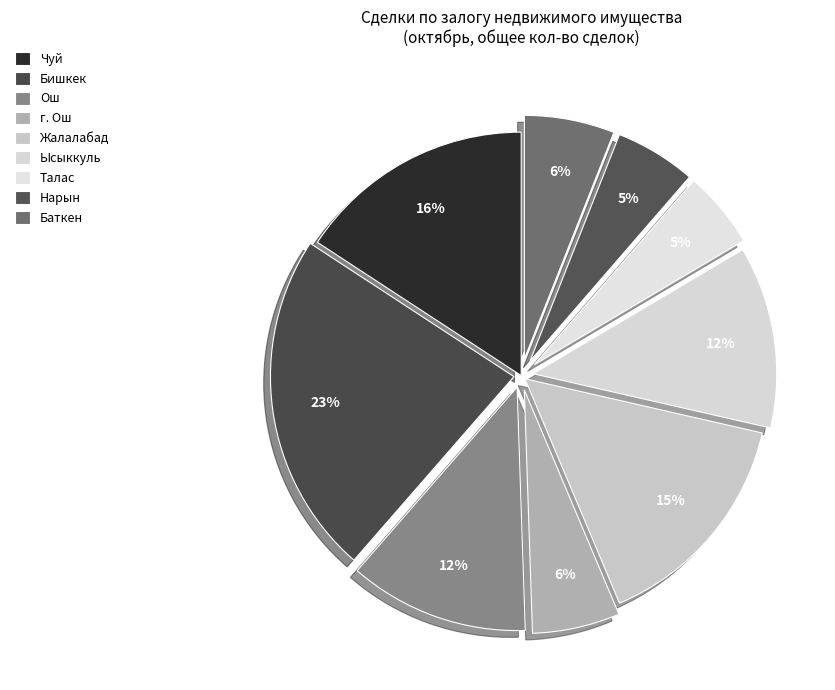

Rank the categories by value from highest to lowest.

Бишкек, Чуй, Жалалабад, Ысыккуль, Ош, Баткен, г. Ош, Нарын, Талас